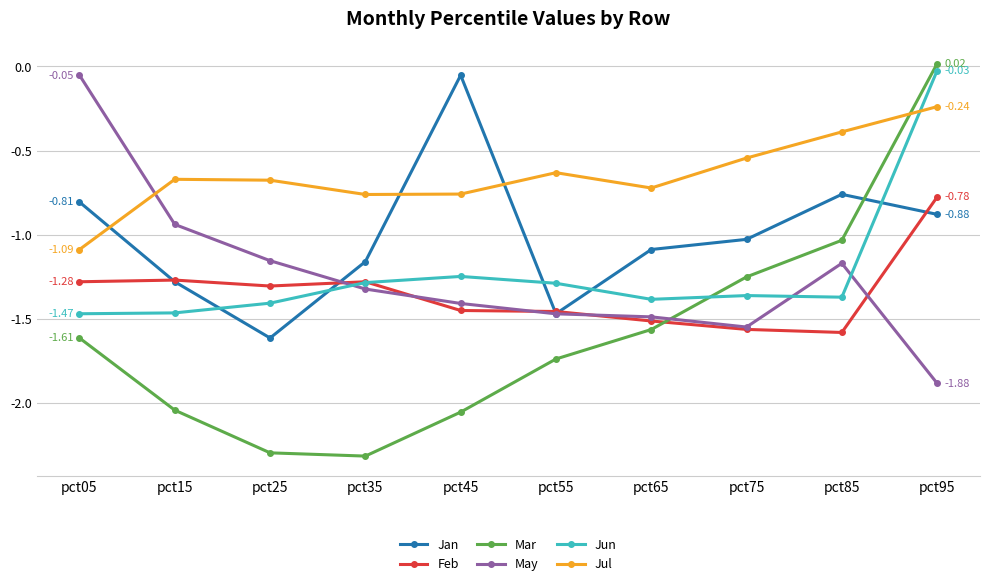

Which series has the widest spread of values?

Mar